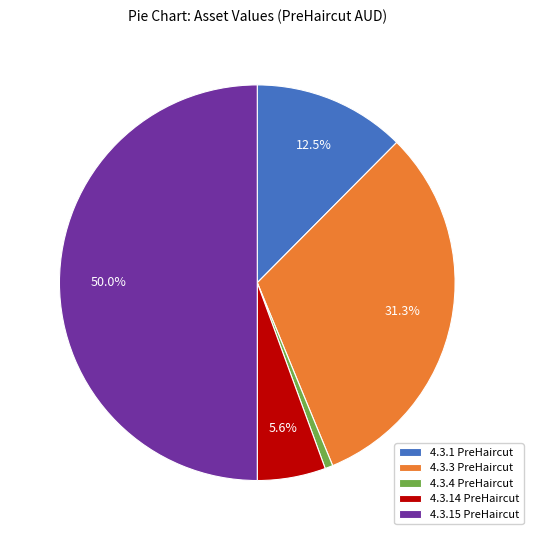

Which has a higher value, 4.3.3 PreHaircut or 4.3.15 PreHaircut?

4.3.15 PreHaircut